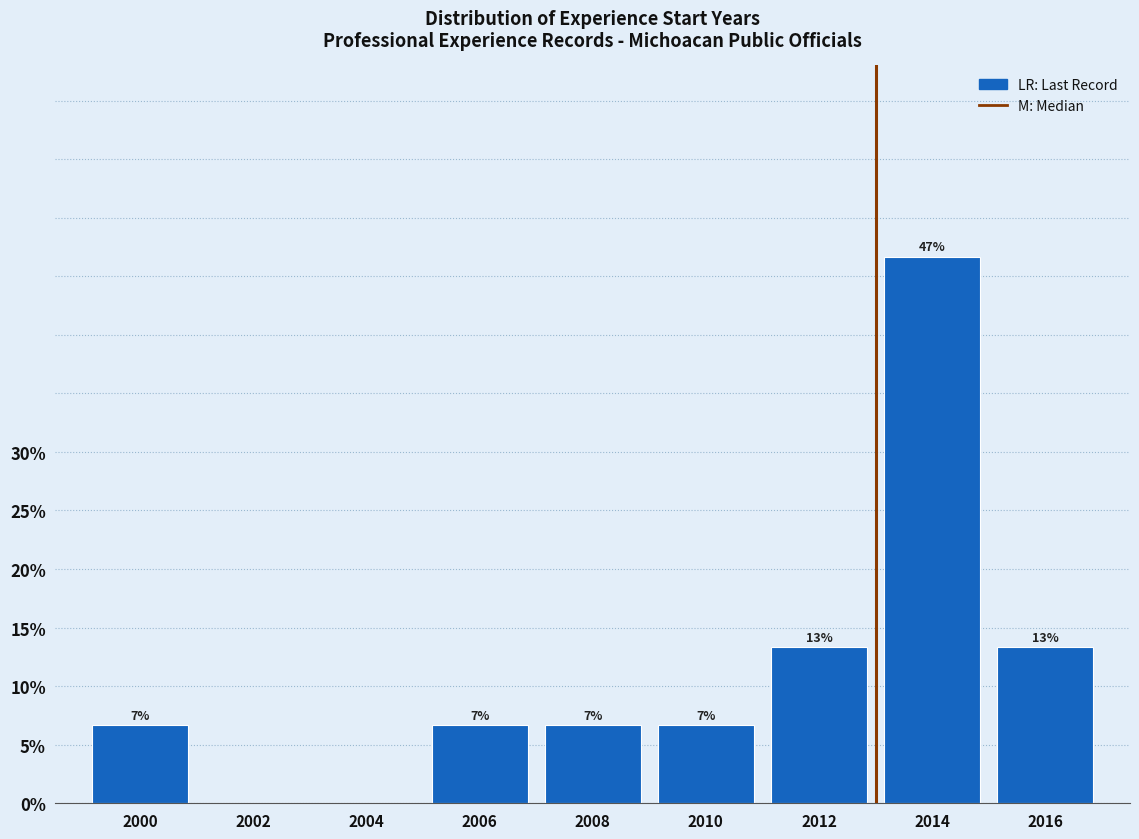

Are the bars horizontal?

No